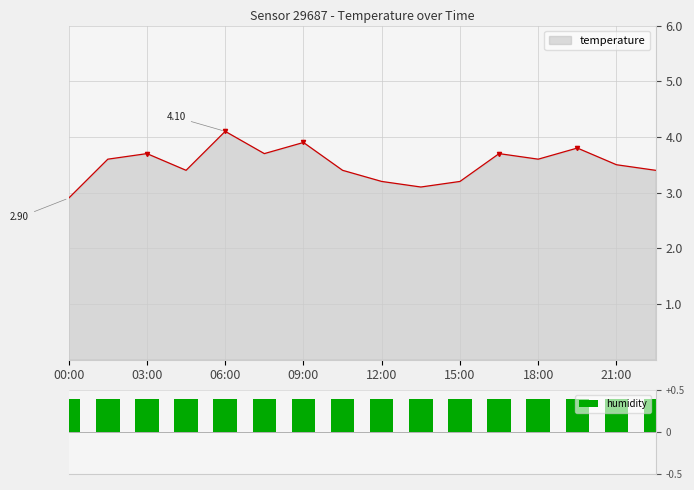

What is the change in value from 01:30 to 04:30?

-0.2